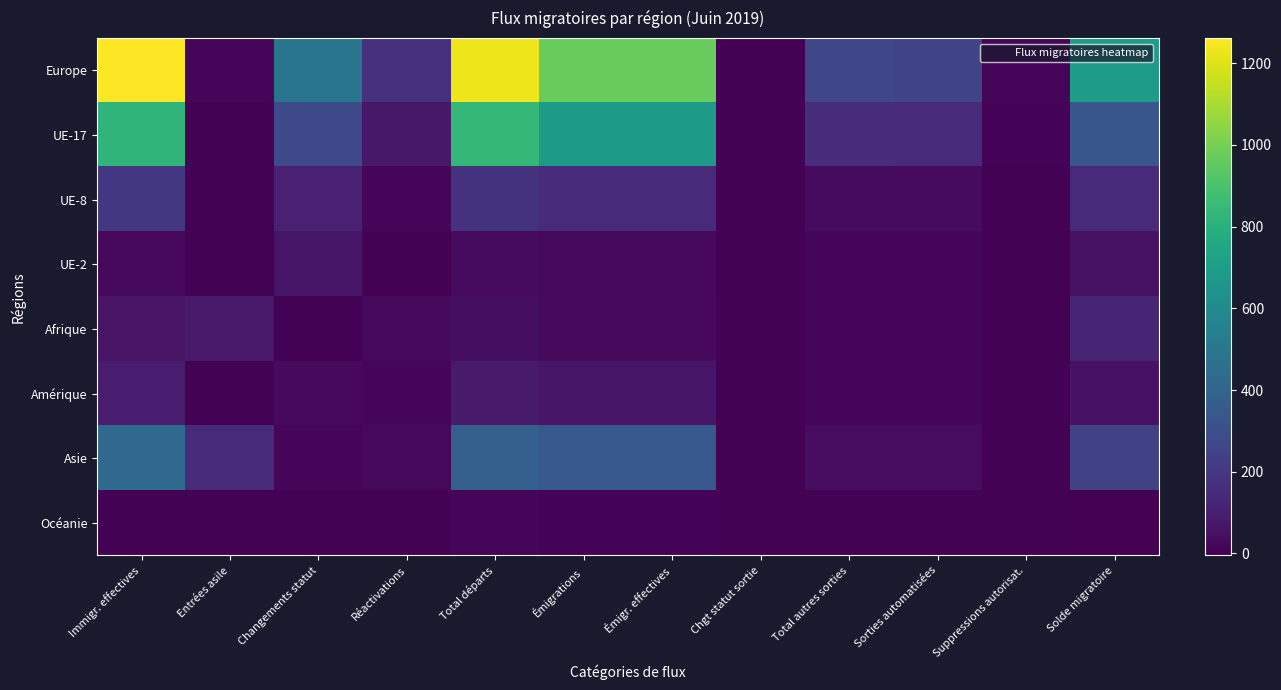

Reading left to right, transcribe all the data shown in this chart.

Europe: Immigr. effectives=1262	Entrées asile=10	Changements statut=486	Réactivations=168	Total départs=1232	Émigrations=967	Émigr. effectives=966	Chgt statut sortie=1	Total autres sorties=265	Sorties automatisées=255	Suppressions autorisat.=10	Solde migratoire=694
UE-17: Immigr. effectives=822	Entrées asile=0	Changements statut=274	Réactivations=77	Total départs=839	Émigrations=683	Émigr. effectives=683	Chgt statut sortie=0	Total autres sorties=156	Sorties automatisées=148	Suppressions autorisat.=8	Solde migratoire=334
UE-8: Immigr. effectives=200	Entrées asile=0	Changements statut=110	Réactivations=15	Total départs=179	Émigrations=148	Émigr. effectives=147	Chgt statut sortie=1	Total autres sorties=31	Sorties automatisées=30	Suppressions autorisat.=1	Solde migratoire=146
UE-2: Immigr. effectives=20	Entrées asile=0	Changements statut=65	Réactivations=0	Total départs=31	Émigrations=21	Émigr. effectives=21	Chgt statut sortie=0	Total autres sorties=10	Sorties automatisées=10	Suppressions autorisat.=0	Solde migratoire=54
Afrique: Immigr. effectives=62	Entrées asile=81	Changements statut=2	Réactivations=22	Total départs=42	Émigrations=26	Émigr. effectives=26	Chgt statut sortie=0	Total autres sorties=16	Sorties automatisées=16	Suppressions autorisat.=0	Solde migratoire=125
Amérique: Immigr. effectives=96	Entrées asile=1	Changements statut=26	Réactivations=18	Total départs=85	Émigrations=69	Émigr. effectives=69	Chgt statut sortie=0	Total autres sorties=16	Sorties automatisées=16	Suppressions autorisat.=0	Solde migratoire=56
Asie: Immigr. effectives=430	Entrées asile=150	Changements statut=17	Réactivations=22	Total départs=381	Émigrations=345	Émigr. effectives=345	Chgt statut sortie=0	Total autres sorties=36	Sorties automatisées=35	Suppressions autorisat.=1	Solde migratoire=238
Océanie: Immigr. effectives=4	Entrées asile=0	Changements statut=1	Réactivations=0	Total départs=10	Émigrations=8	Émigr. effectives=8	Chgt statut sortie=0	Total autres sorties=2	Sorties automatisées=2	Suppressions autorisat.=0	Solde migratoire=-5